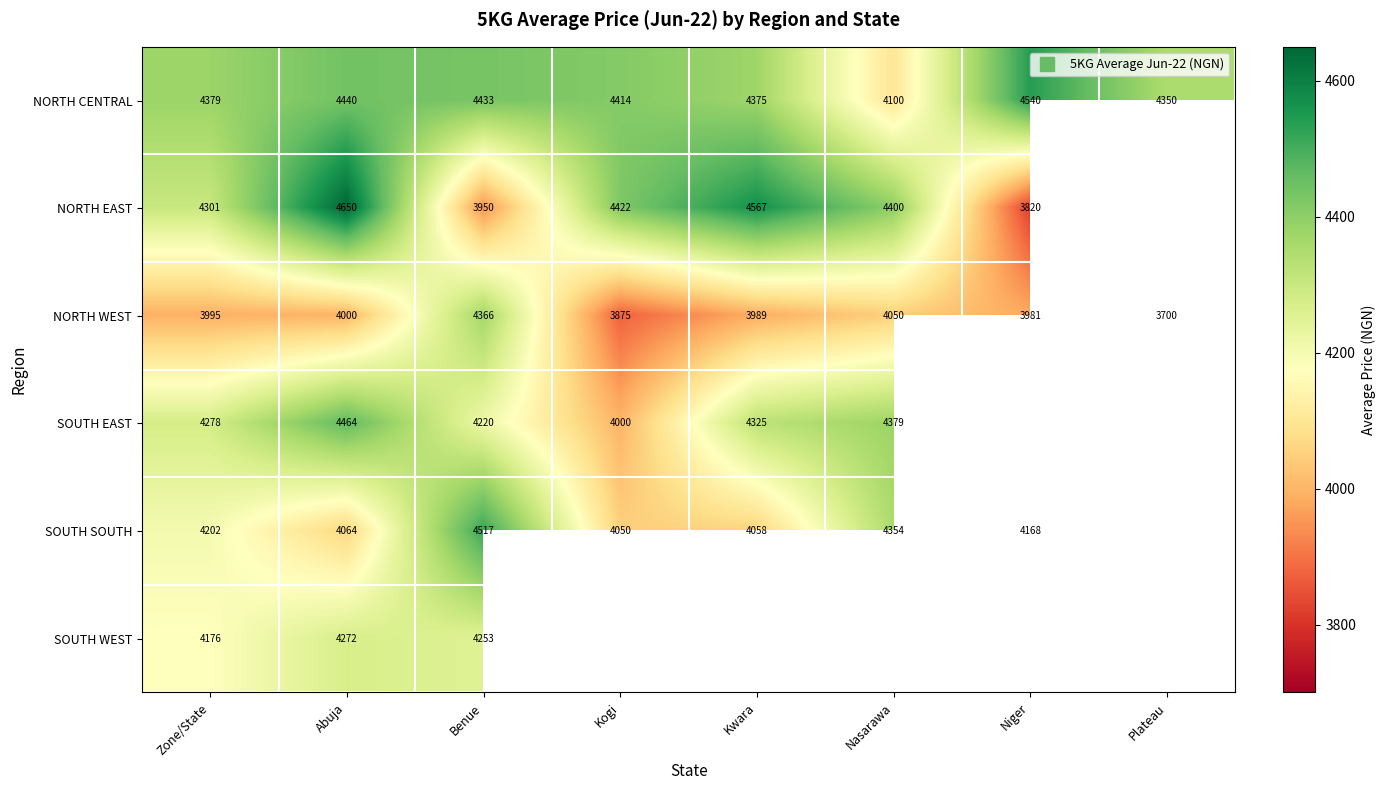

Which category has the lowest value in the SOUTH EAST series?

Kogi